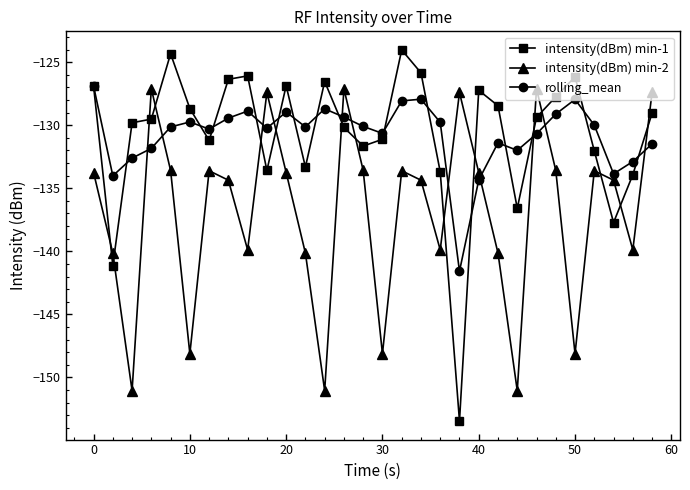

What is the value of the intensity(dBm) min-1 point at the 9th from the left?

-126.1